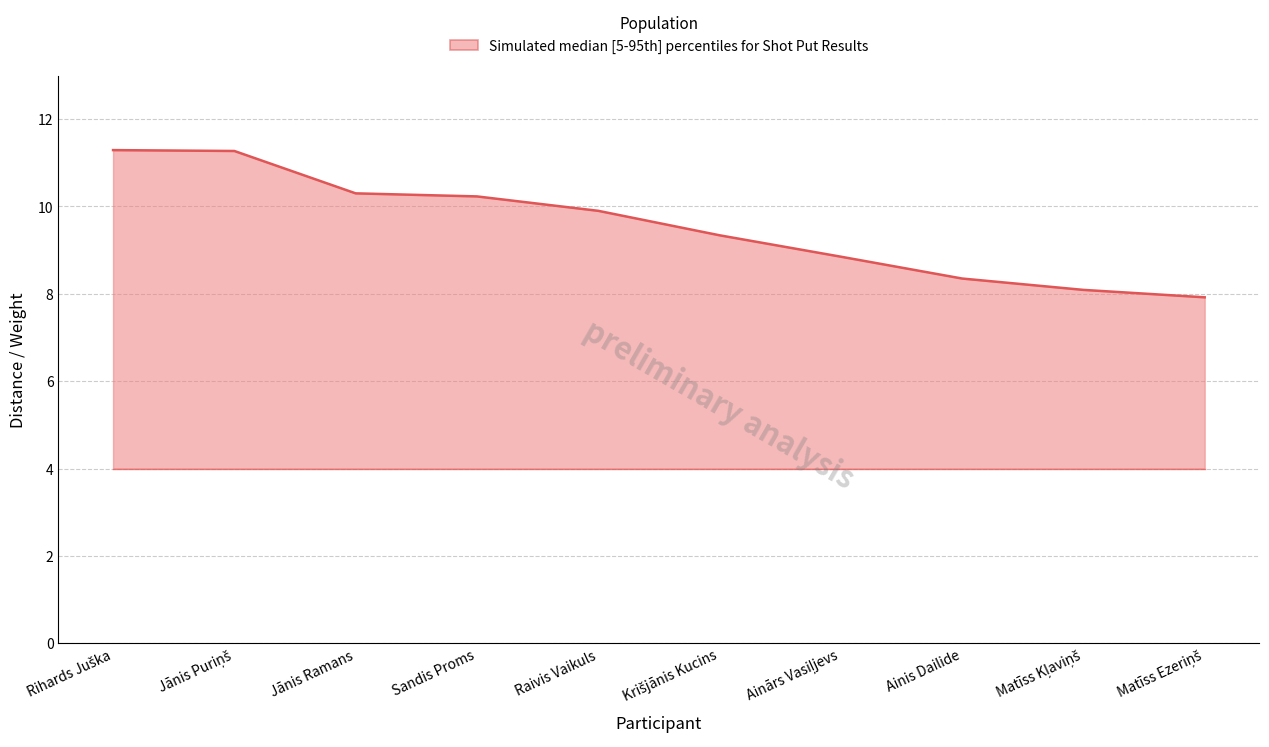

At which category is the sum across all series the highest?

Rihards Juška